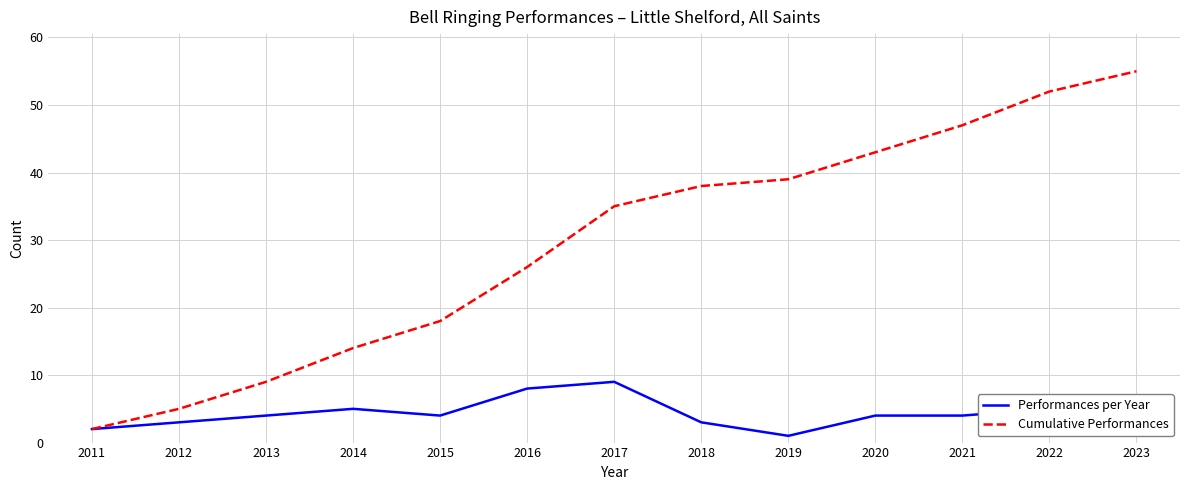

Which category has the highest value in the Cumulative Performances series?

2023